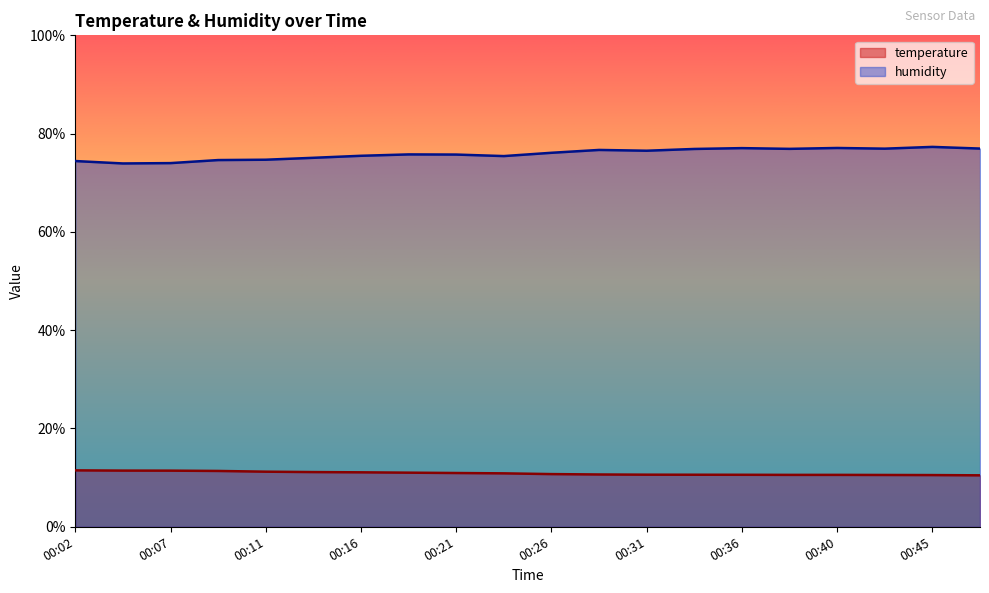

Reading right to left, what are all the values shown in this chart?

temperature: 00:48=10.5	00:45=10.5	00:43=10.5	00:40=10.6	00:38=10.6	00:36=10.6	00:33=10.6	00:31=10.6	00:28=10.6	00:26=10.7	00:24=10.9	00:21=10.9	00:19=11.0	00:16=11.1	00:14=11.1	00:11=11.2	00:09=11.4	00:07=11.4	00:04=11.4	00:02=11.5
humidity: 00:48=77.0	00:45=77.3	00:43=76.9	00:40=77.1	00:38=76.9	00:36=77.0	00:33=76.9	00:31=76.5	00:28=76.7	00:26=76.1	00:24=75.4	00:21=75.7	00:19=75.8	00:16=75.5	00:14=75.1	00:11=74.7	00:09=74.6	00:07=74.0	00:04=73.9	00:02=74.4